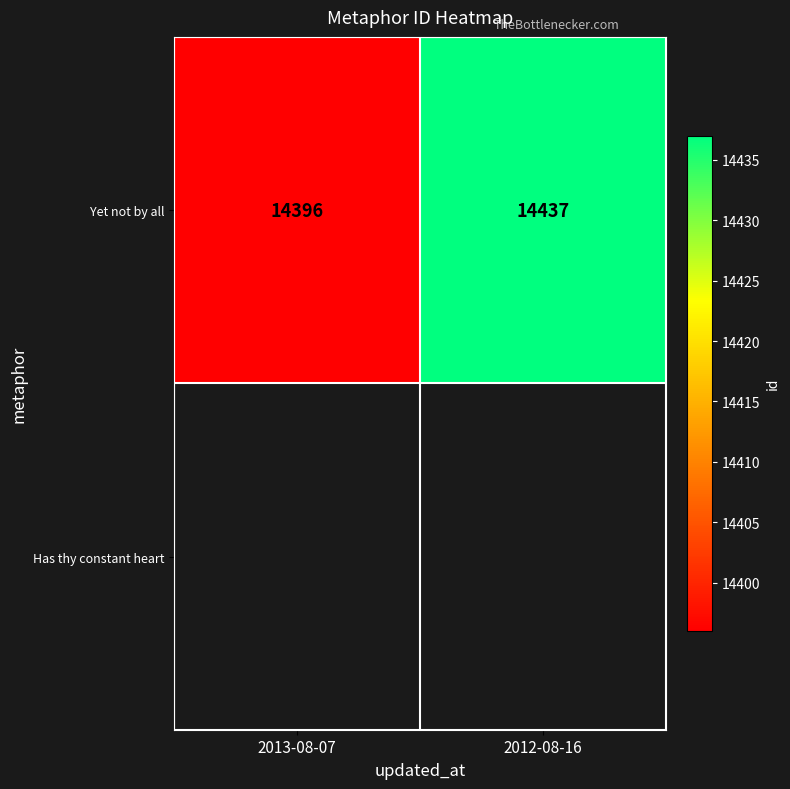

Reading right to left, list all the values displayed in this chart.

2012-08-16=14437	2013-08-07=14396